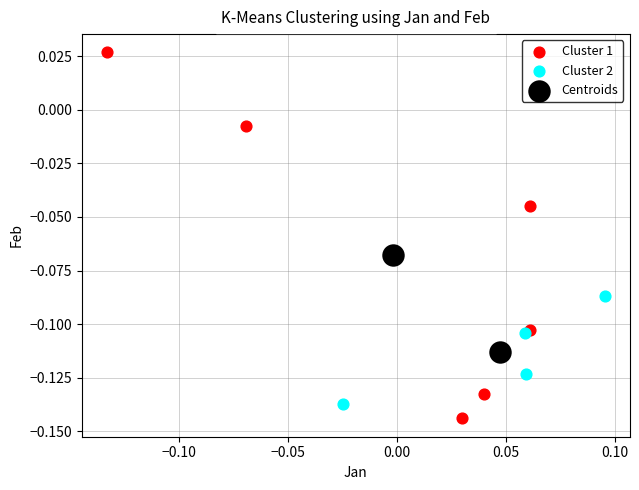

Which series contains the lowest Y value?

Cluster 1